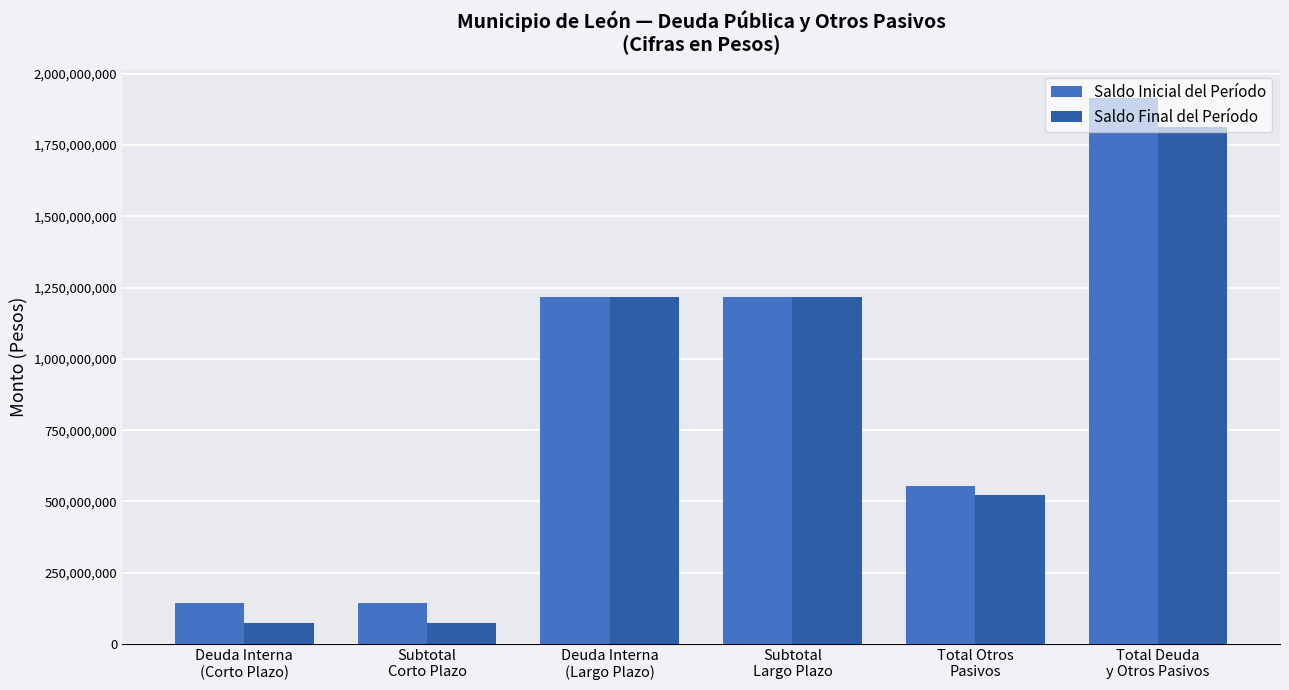

Which series has the widest spread of values?

Saldo Inicial del Período